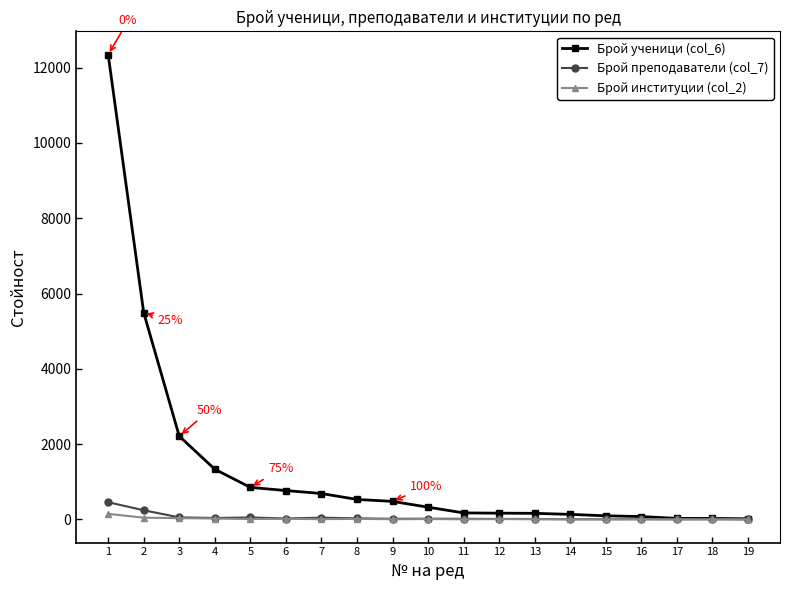

Which series has the widest spread of values?

Брой ученици (col_6)